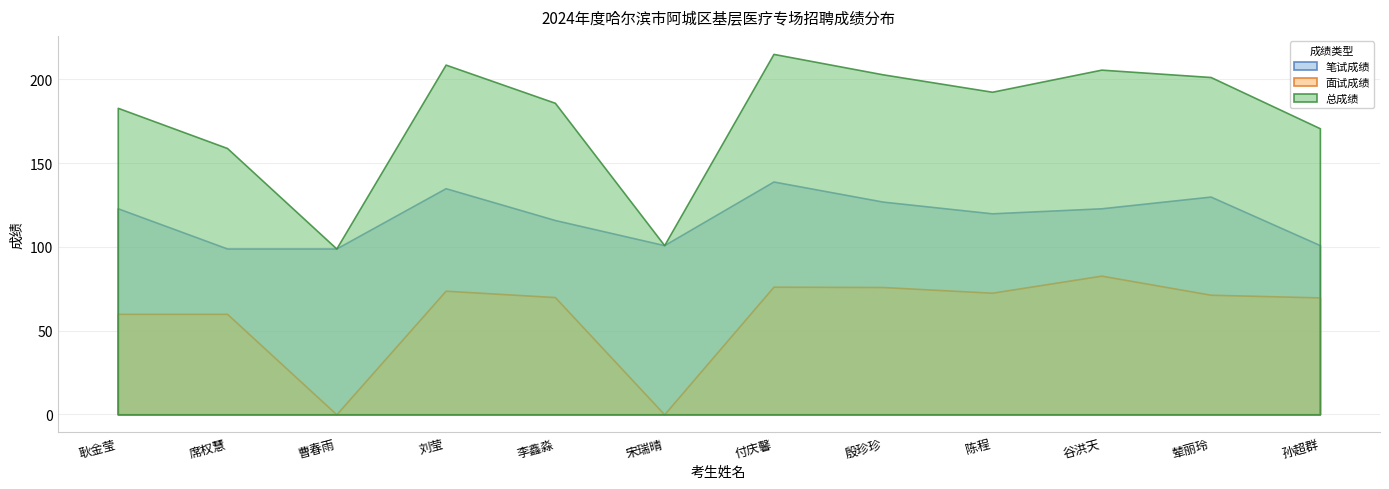

At which category does the chart reach its peak across all series?

付庆馨